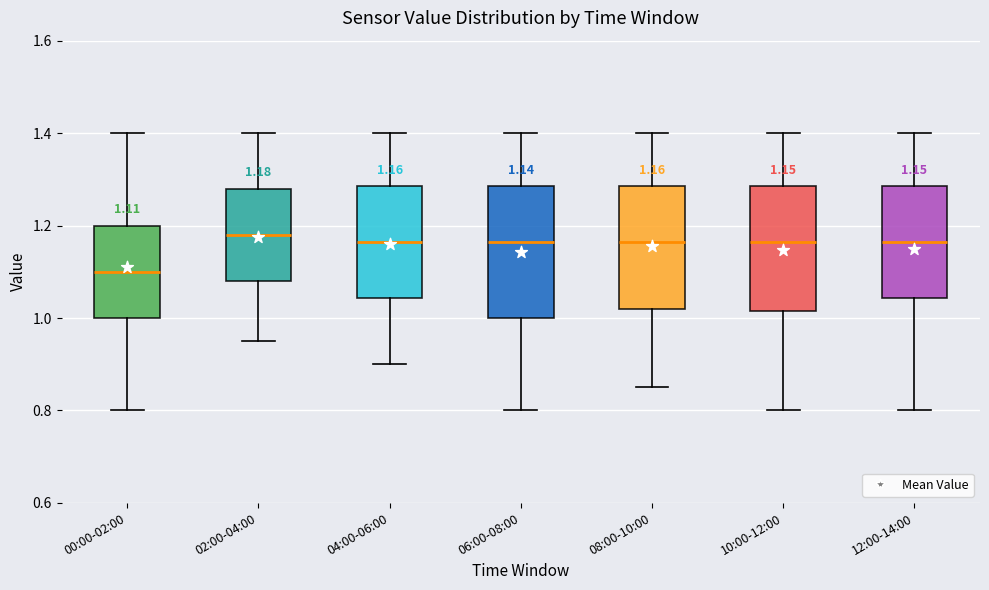

Which box has the lowest median line?

00:00-02:00